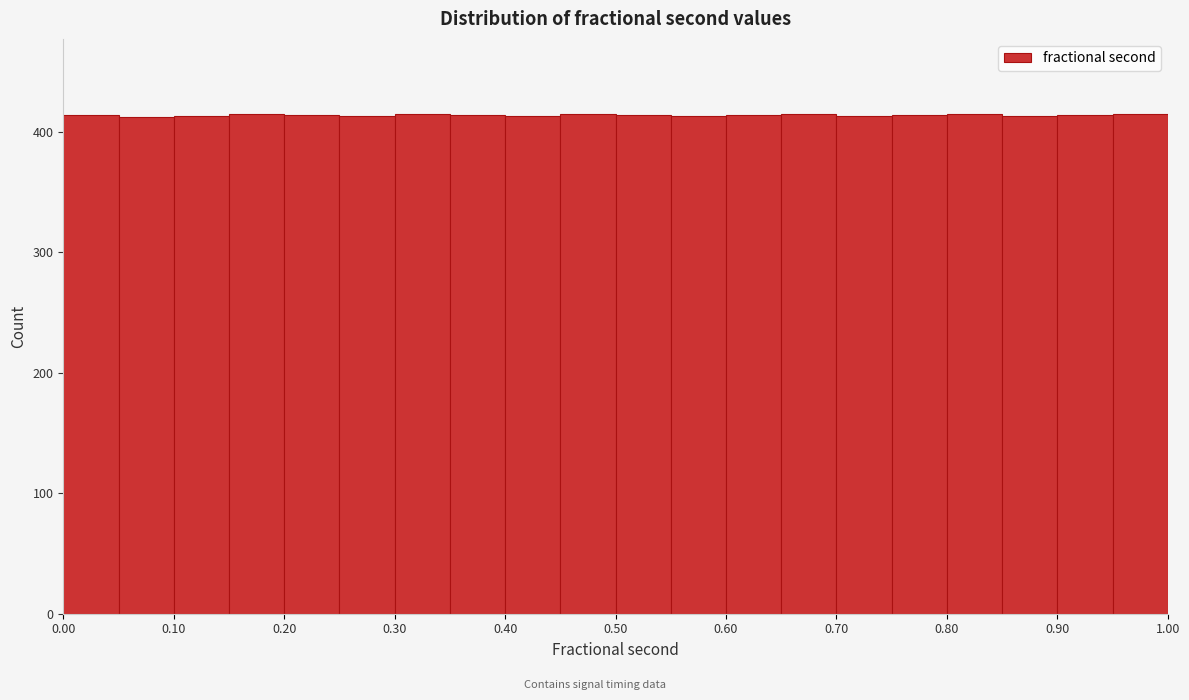

Reading left to right, transcribe this chart: for each bar, give the range it covers on the x-axis and its height. The values are not printed on the chart, so give them approximately, as read against the axis.

0.00 to 0.05: 410
0.05 to 0.10: 410
0.10 to 0.15: 410
0.15 to 0.20: 420
0.20 to 0.25: 410
0.25 to 0.30: 410
0.30 to 0.35: 420
0.35 to 0.40: 410
0.40 to 0.45: 410
0.45 to 0.50: 420
0.50 to 0.55: 410
0.55 to 0.60: 410
0.60 to 0.65: 410
0.65 to 0.70: 420
0.70 to 0.75: 410
0.75 to 0.80: 410
0.80 to 0.85: 420
0.85 to 0.90: 410
0.90 to 0.95: 410
0.95 to 1.00: 420